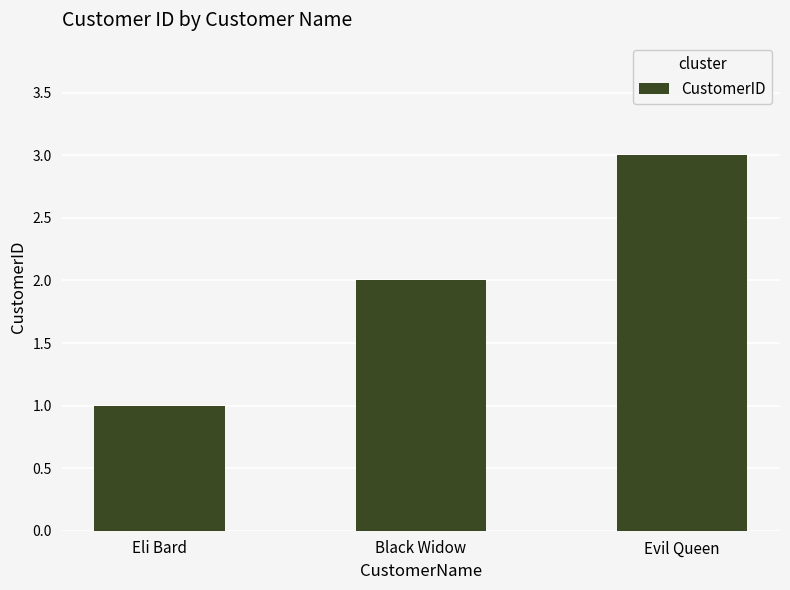

Reading left to right, what are all the values shown in this chart?

Eli Bard=1	Black Widow=2	Evil Queen=3